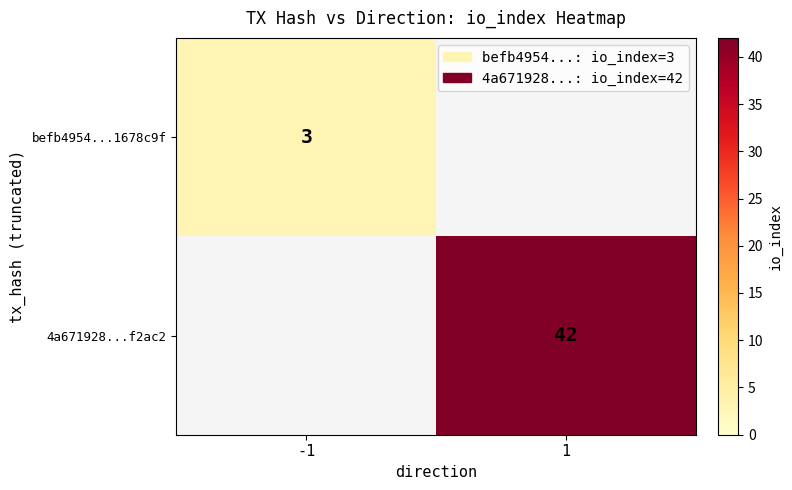

The befb4954...1678c9f series shows 5 at -1. True or false?

False